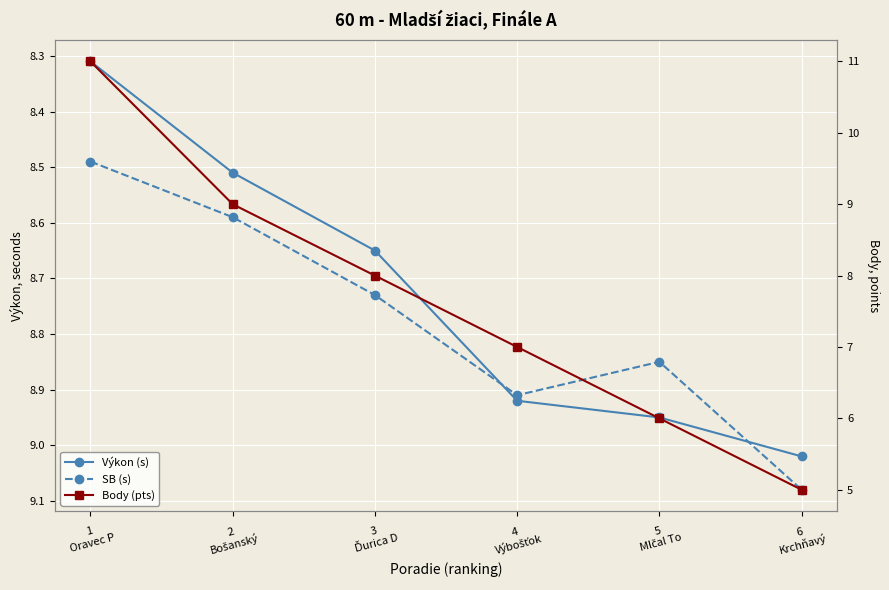

What is the label of the 1st point from the right?

6
Krchňavý